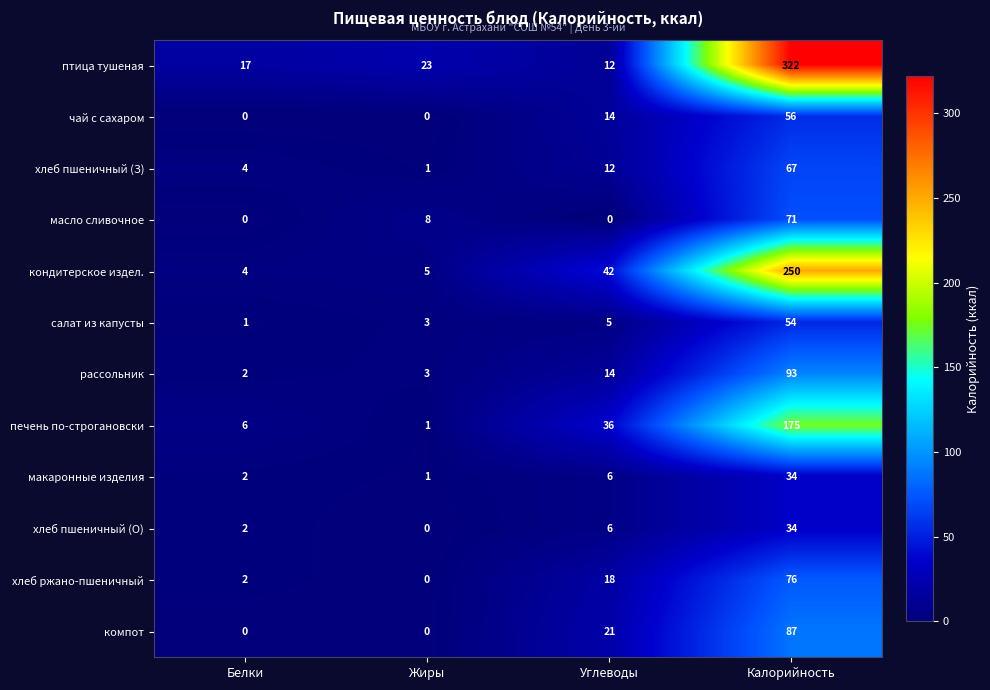

The хлеб ржано-пшеничный series shows 25 at Калорийность. True or false?

False